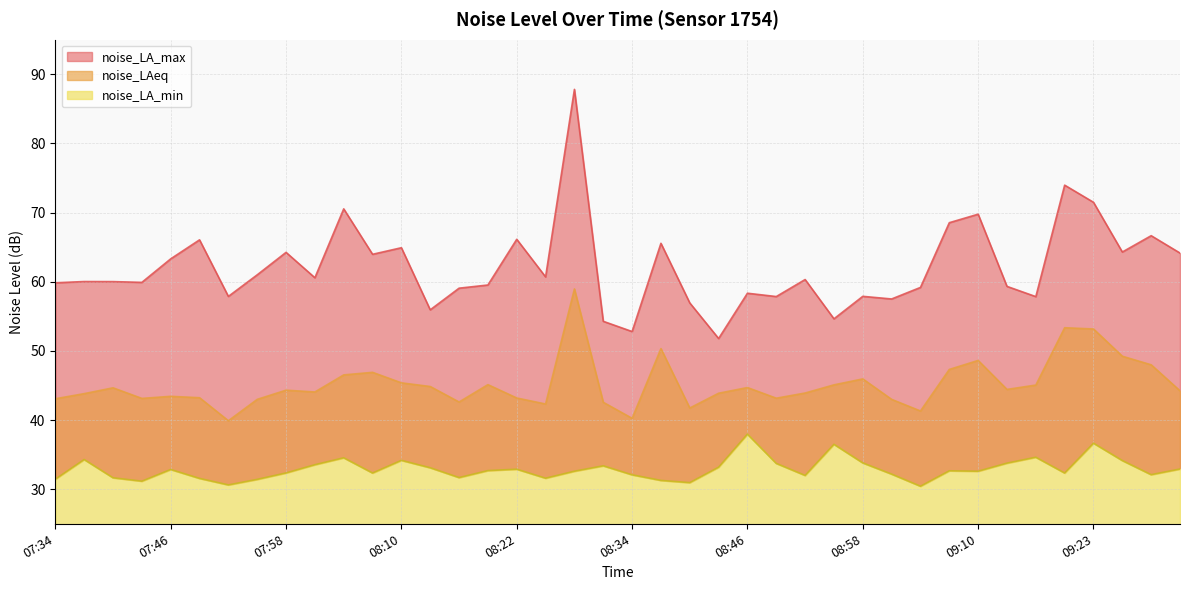

What is the label of the 3rd point from the left?

07:40